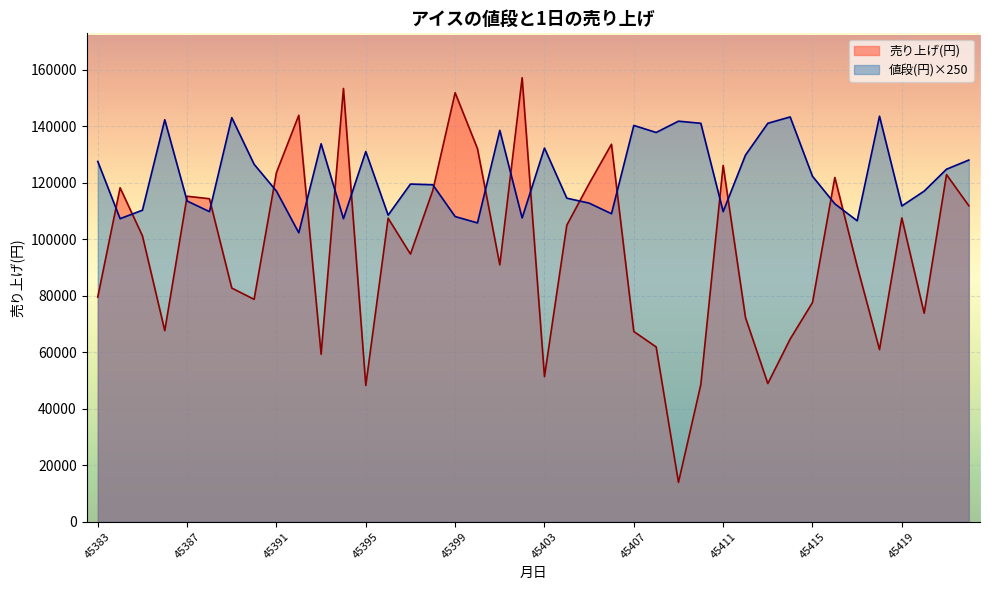

List the series in order of their overall mean, highest first.

値段(円)×250, 売り上げ(円)